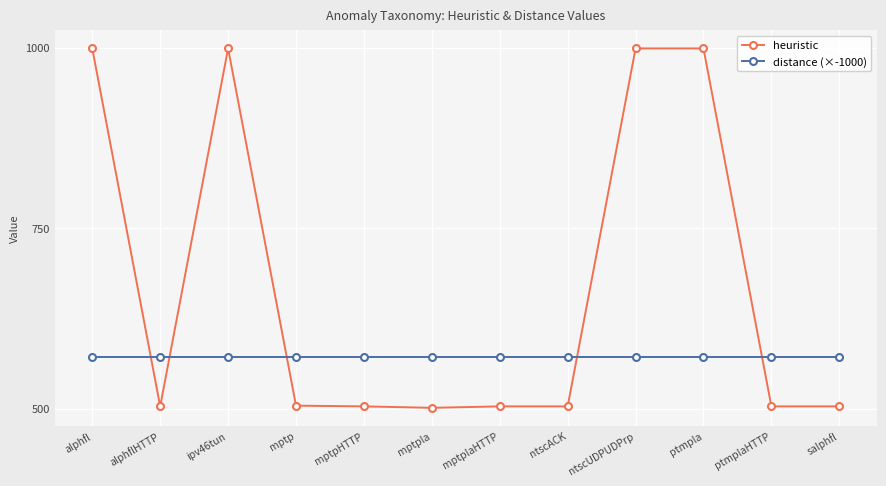

The heuristic series shows 999.0 at alphfl. True or false?

True